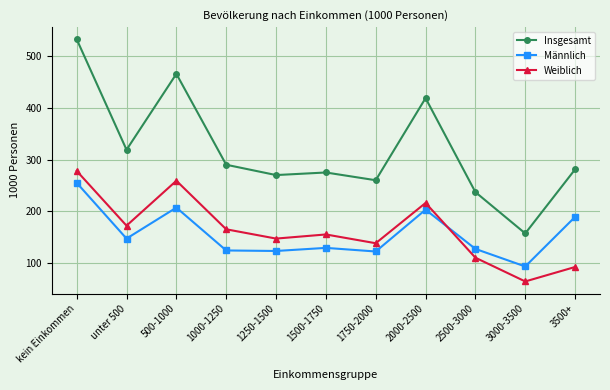

True or false: Insgesamt and Männlich intersect in this chart.

False